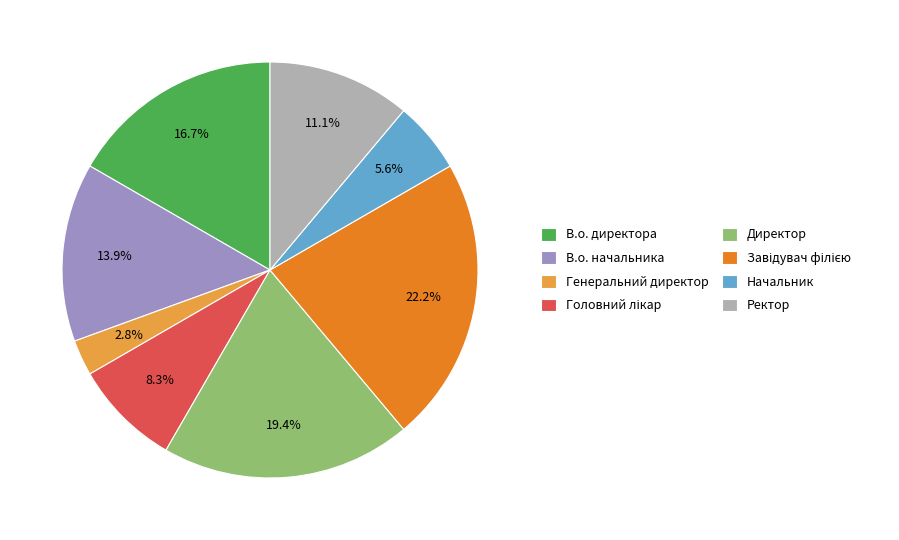

Which has a higher value, Начальник or Генеральний директор?

Начальник